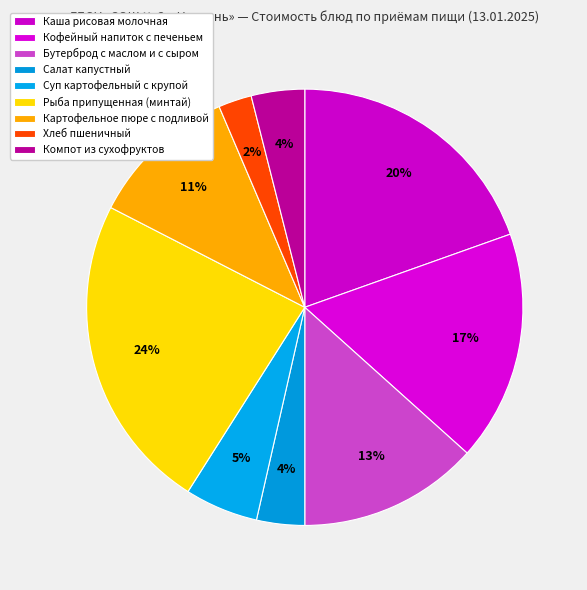

Is it true that Картофельное пюре с подливой is 1% of the pie?

False